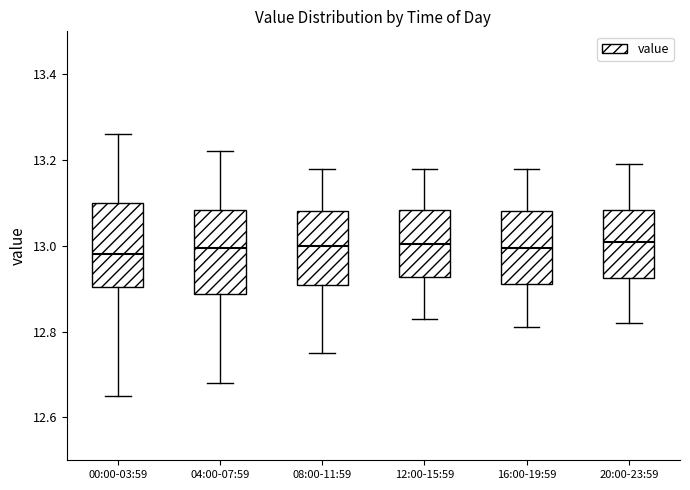

Reading left to right, read every box against the y-axis: the position of its median line, the range the box covers, and the ends of its whiskers. The values are not printed on the chart, so give them approximately, as read against the axis.

00:00-03:59: median 12.98, box 12.90 to 13.10, whiskers 12.66 to 13.26
04:00-07:59: median 13.00, box 12.88 to 13.08, whiskers 12.68 to 13.22
08:00-11:59: median 13.00, box 12.90 to 13.08, whiskers 12.76 to 13.18
12:00-15:59: median 13.00, box 12.92 to 13.08, whiskers 12.84 to 13.18
16:00-19:59: median 13.00, box 12.92 to 13.08, whiskers 12.82 to 13.18
20:00-23:59: median 13.02, box 12.92 to 13.08, whiskers 12.82 to 13.20